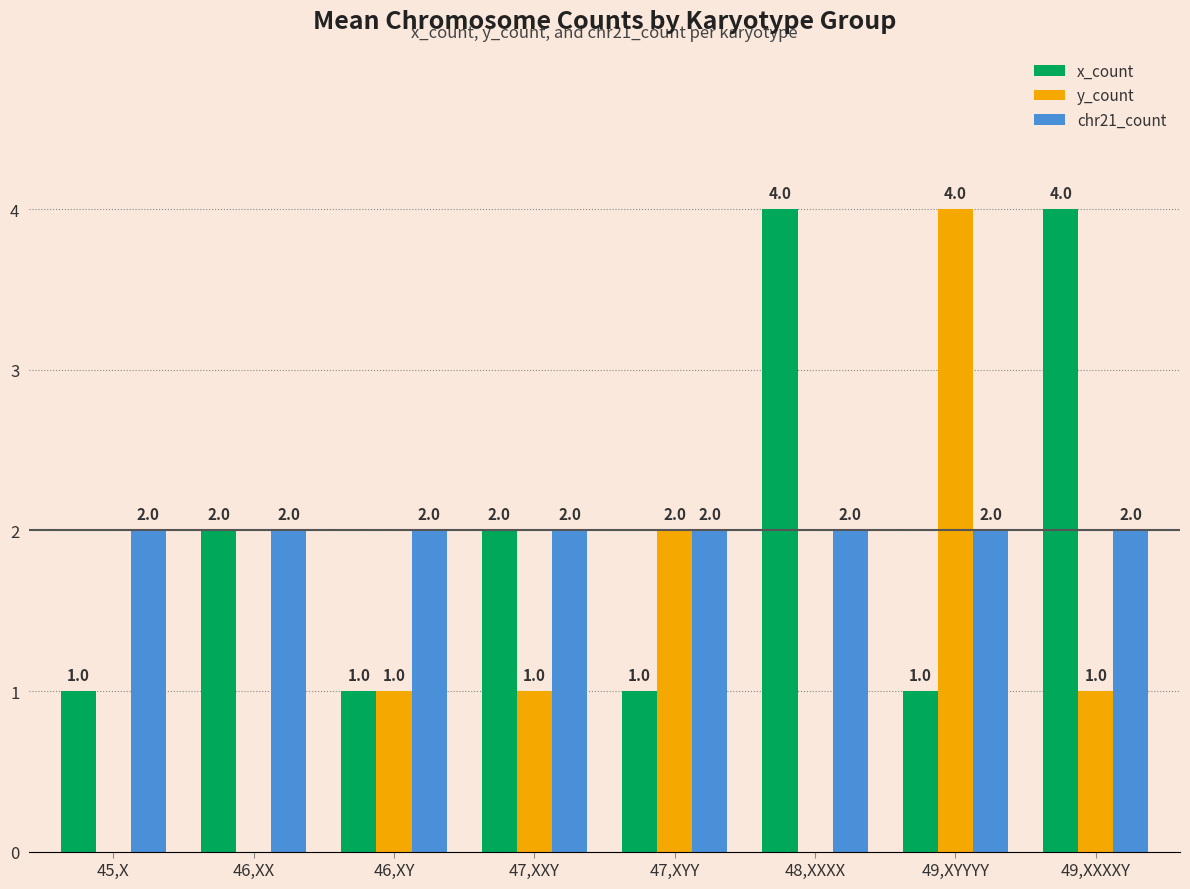

Is the value of x_count at 49,XXXXY greater than the value of y_count at 45,X?

Yes